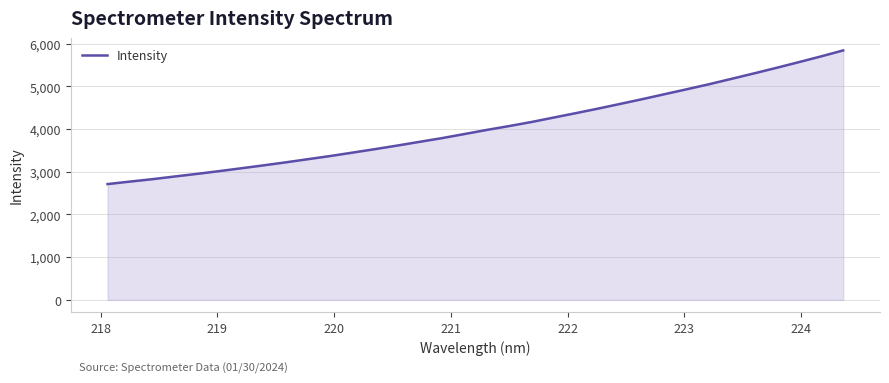

Count the number of values greater than 3979.

17